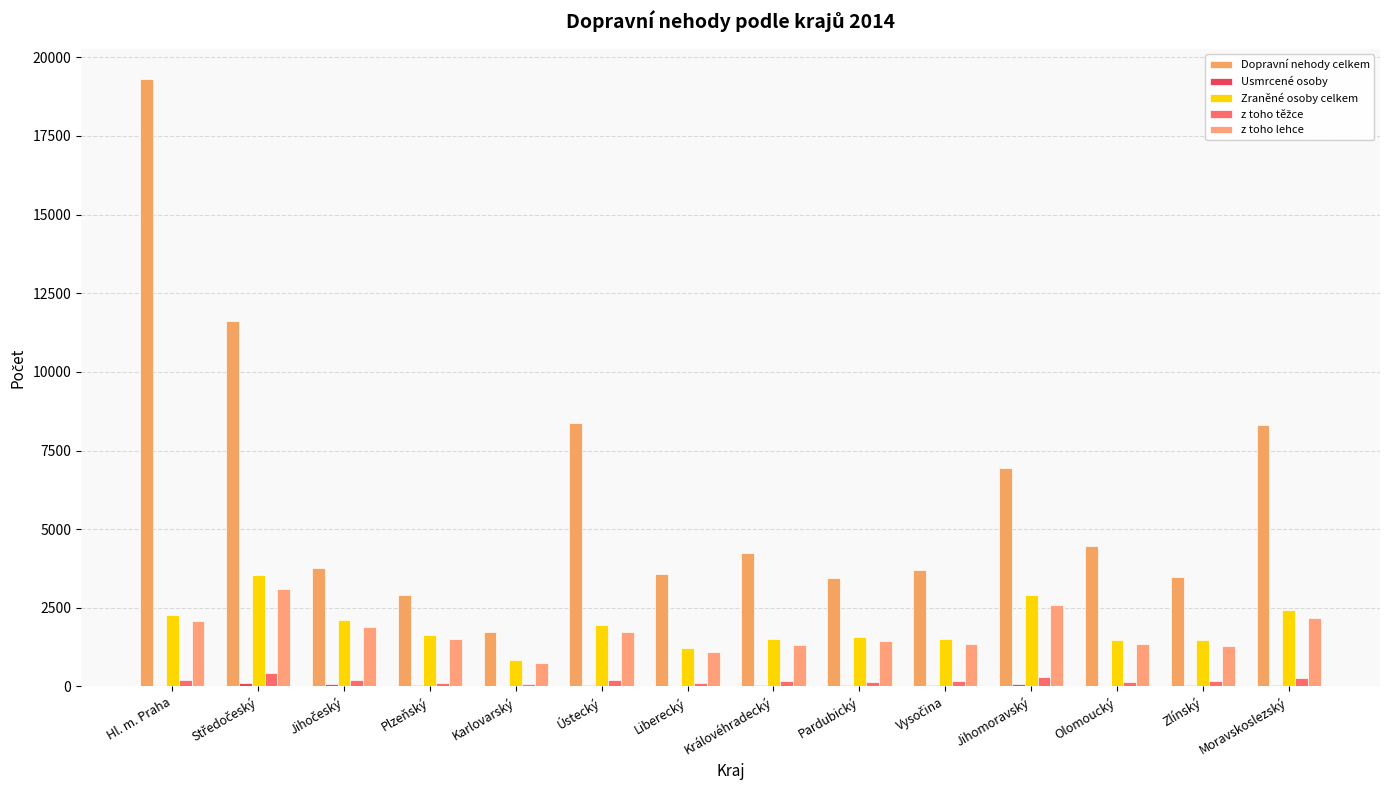

How many groups of bars are there?

14